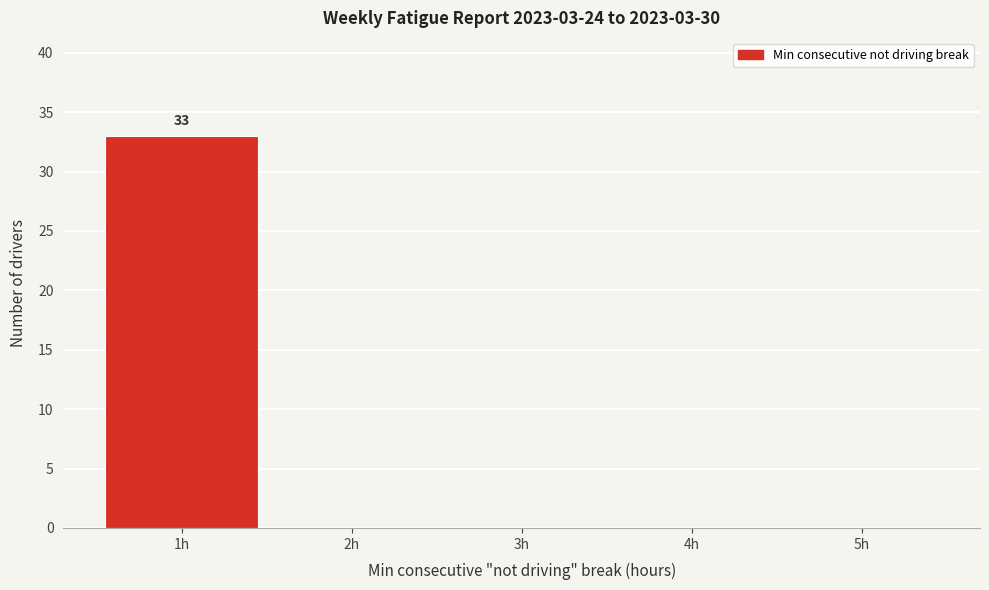

Over which range of the x-axis is the bar tallest?

0.5 to 1.5